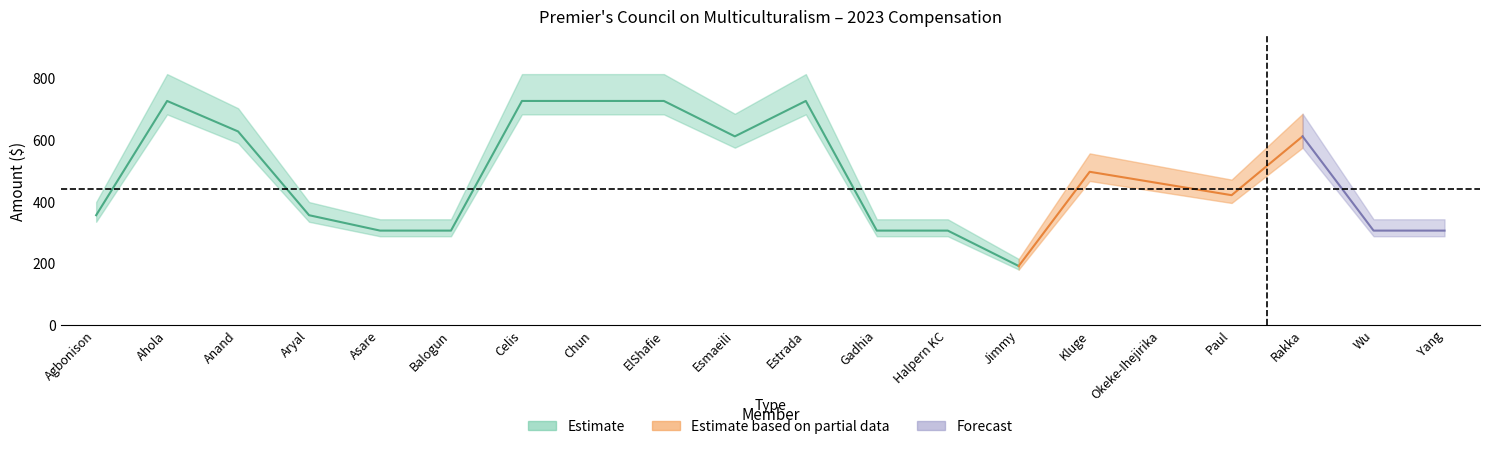

True or false: Compensation and Other intersect in this chart.

False